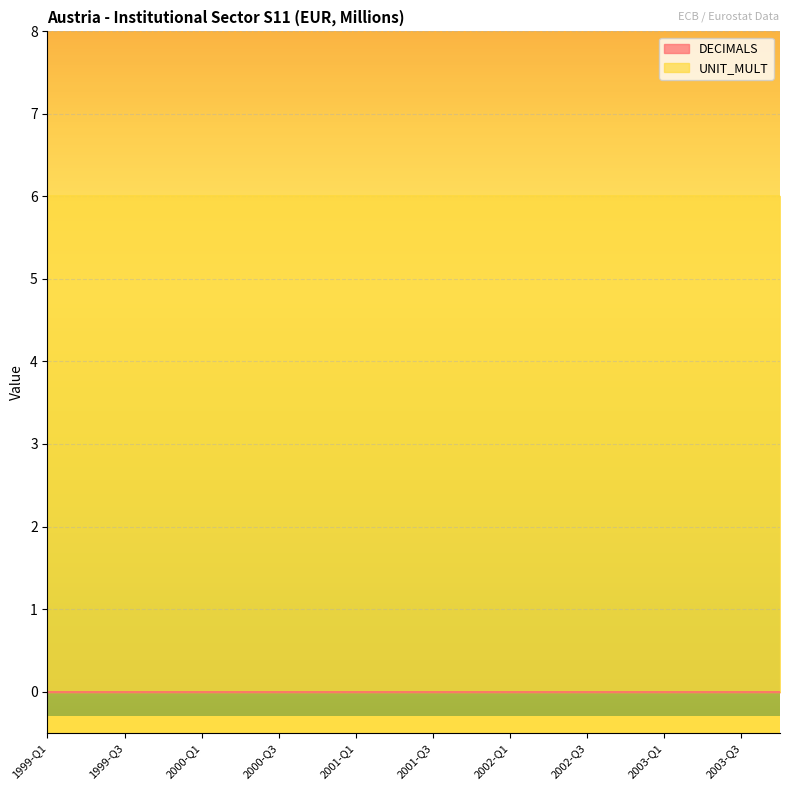

Does the chart display data point markers on the line(s)?

No